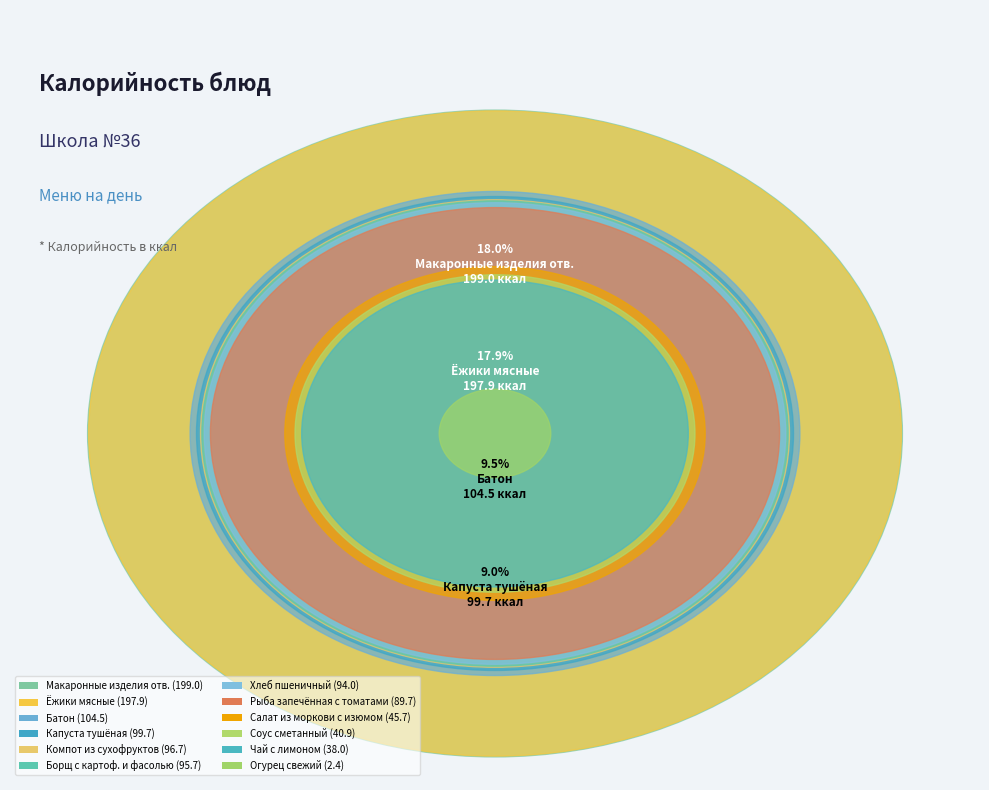

To the nearest percent, what is the average slice percentage?

8%